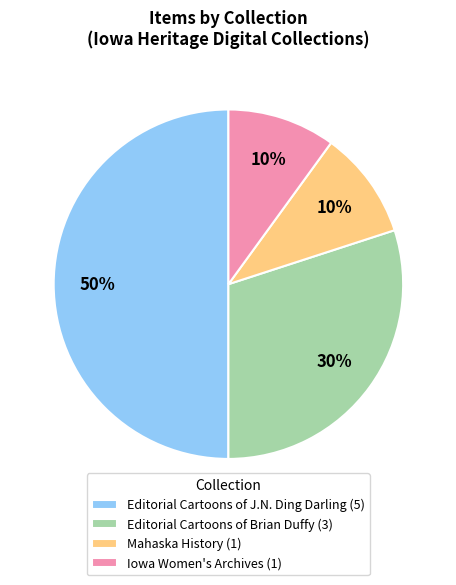

Is the sum of Editorial Cartoons of Brian Duffy (3) and Editorial Cartoons of J.N. Ding Darling (5) greater than half?

Yes